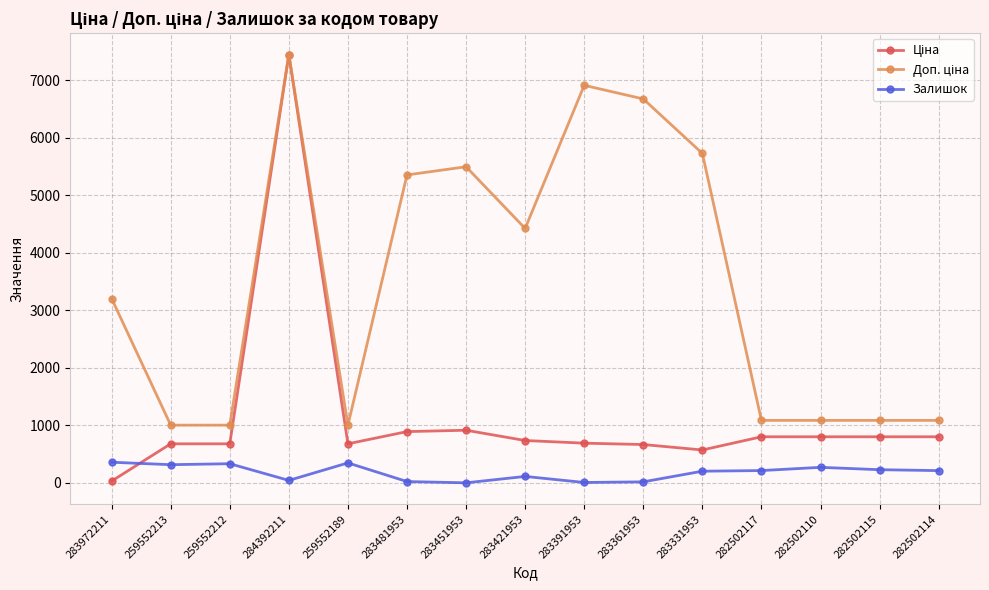

Is it true that Залишок equals 215.0 at 282502117?

True